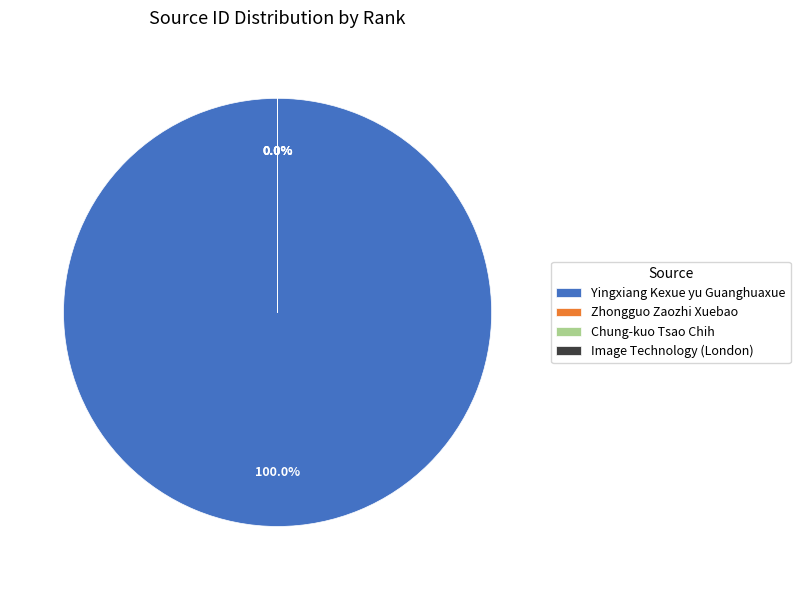

Is the sum of Chung-kuo Tsao Chih and Zhongguo Zaozhi Xuebao greater than half?

No